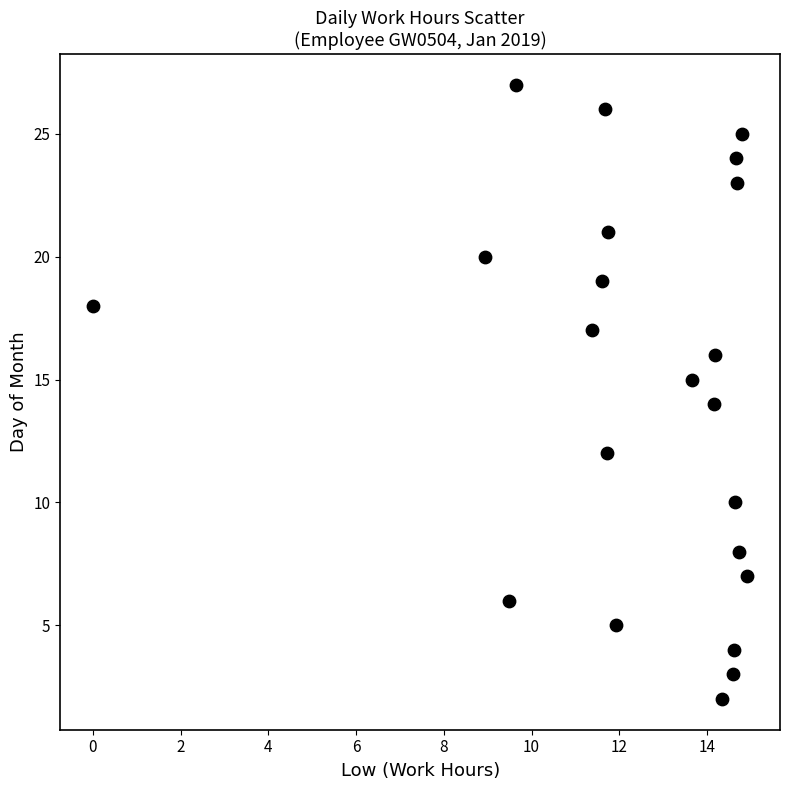

What is the range of Y values (max minus min)?

25